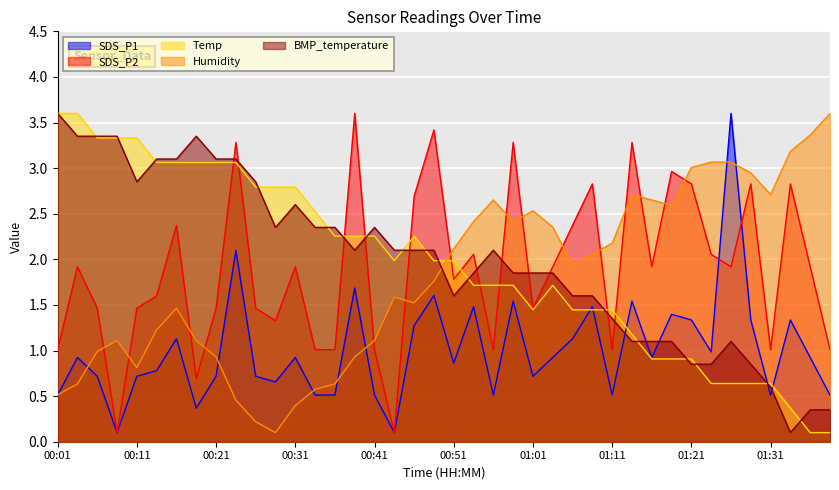

What is the difference between the maximum and minimum values in the Temp series?

3.5